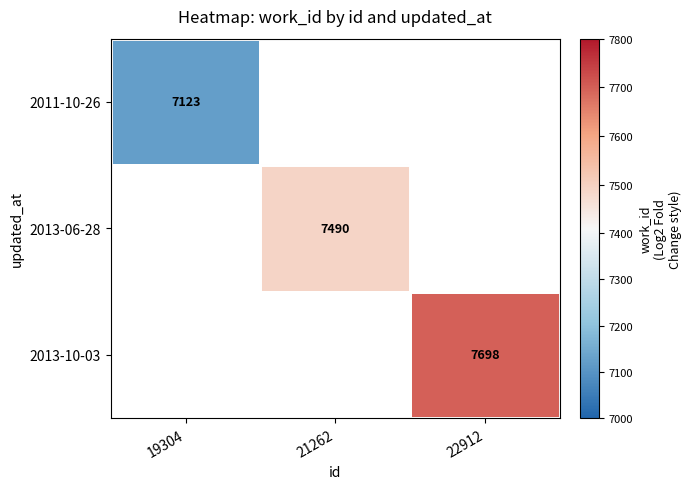

True or false: 2013-10-03 has a value of 7698 at 22912.

True